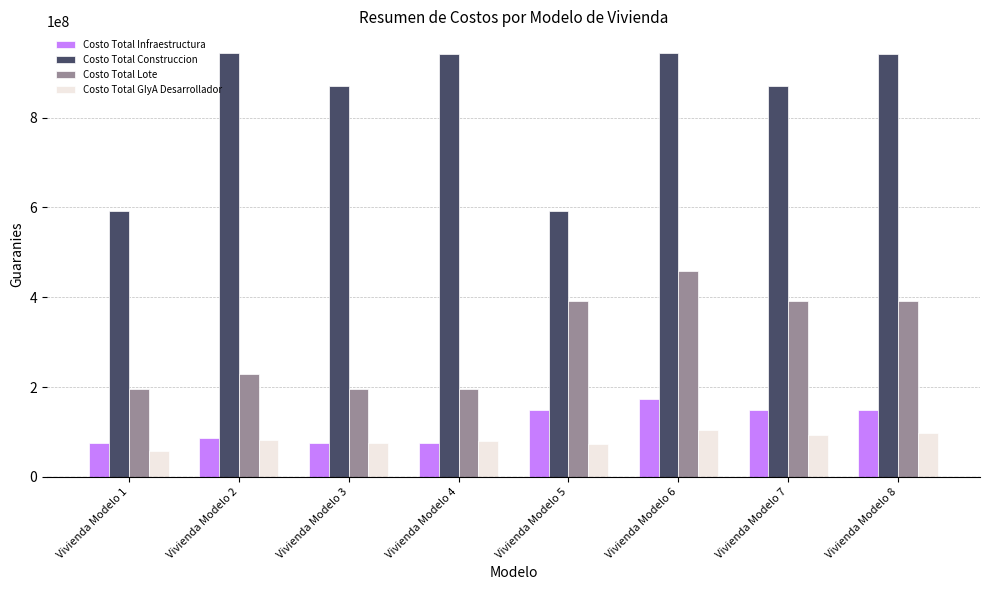

Is it true that Costo Total Lote equals 196000000.0 at Vivienda Modelo 4?

True